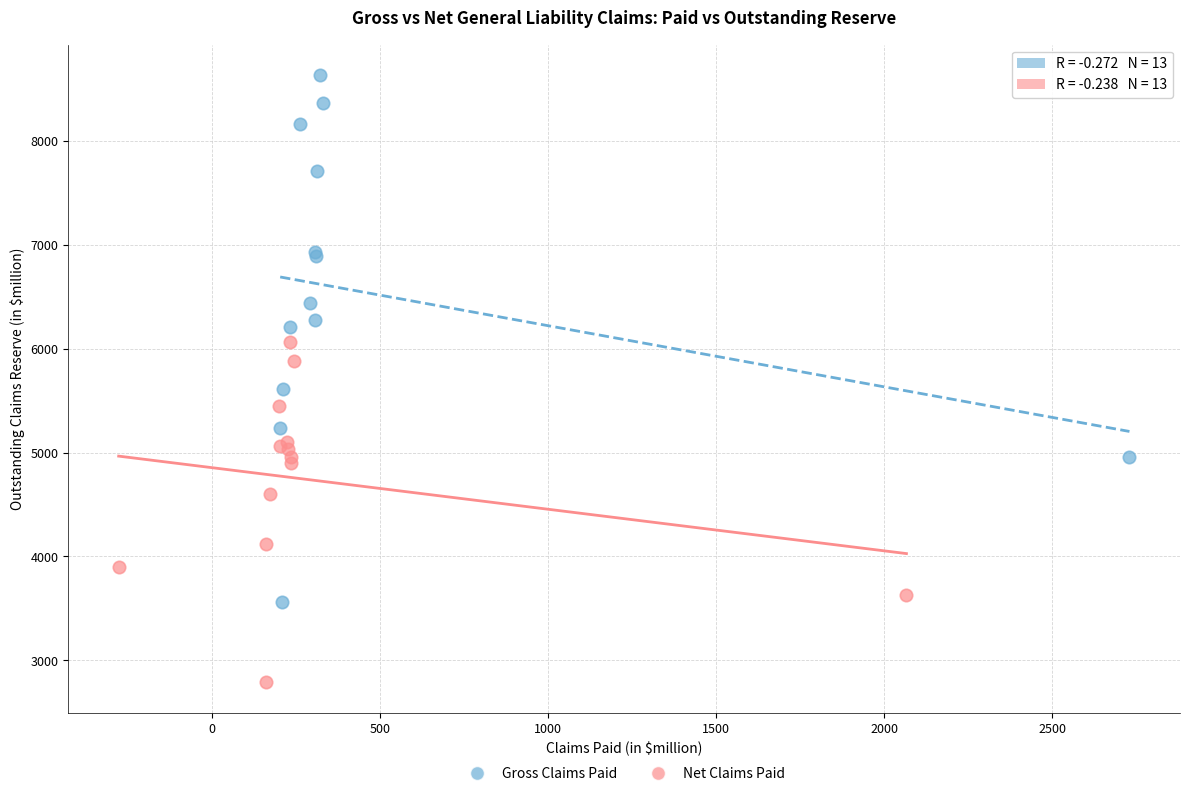

Which series reaches the maximum Y coordinate?

Gross Claims Paid